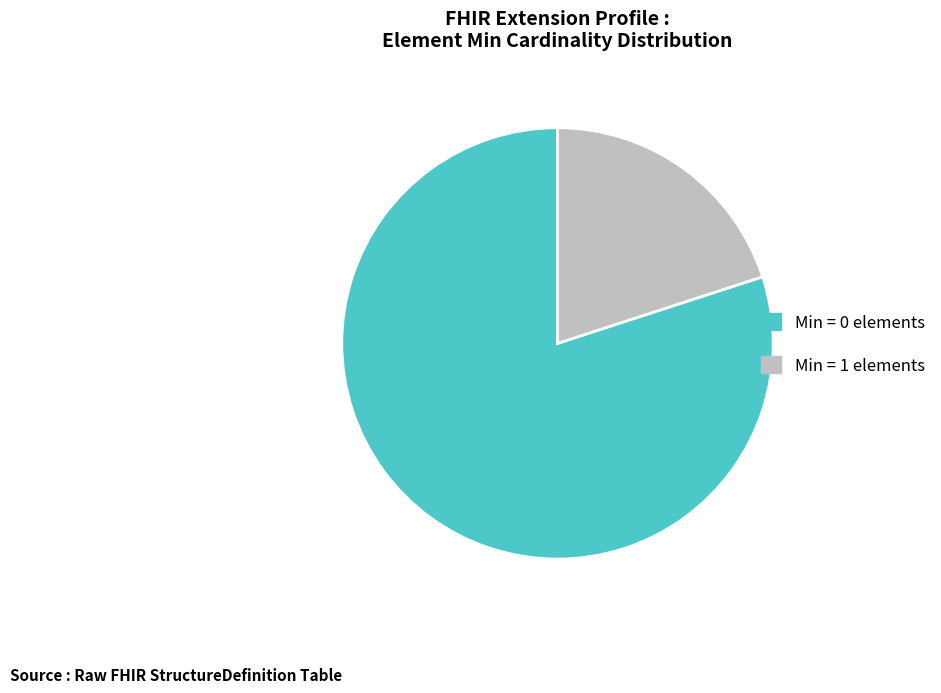

Is there any slice that represents more than half of the pie?

Yes